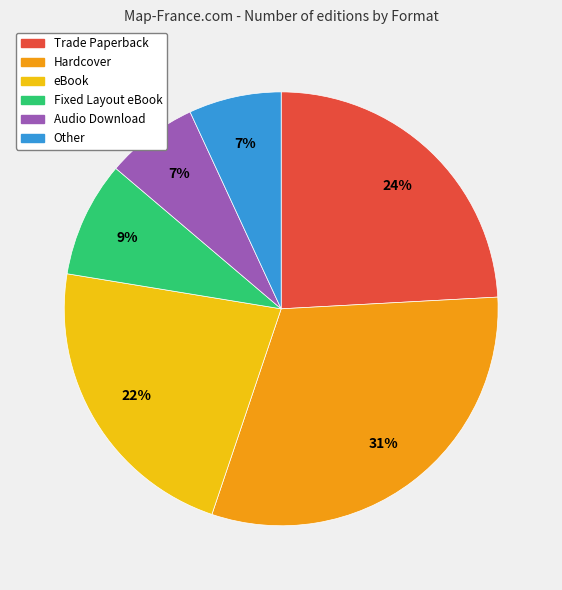

Is the sum of Other and Fixed Layout eBook greater than half?

No